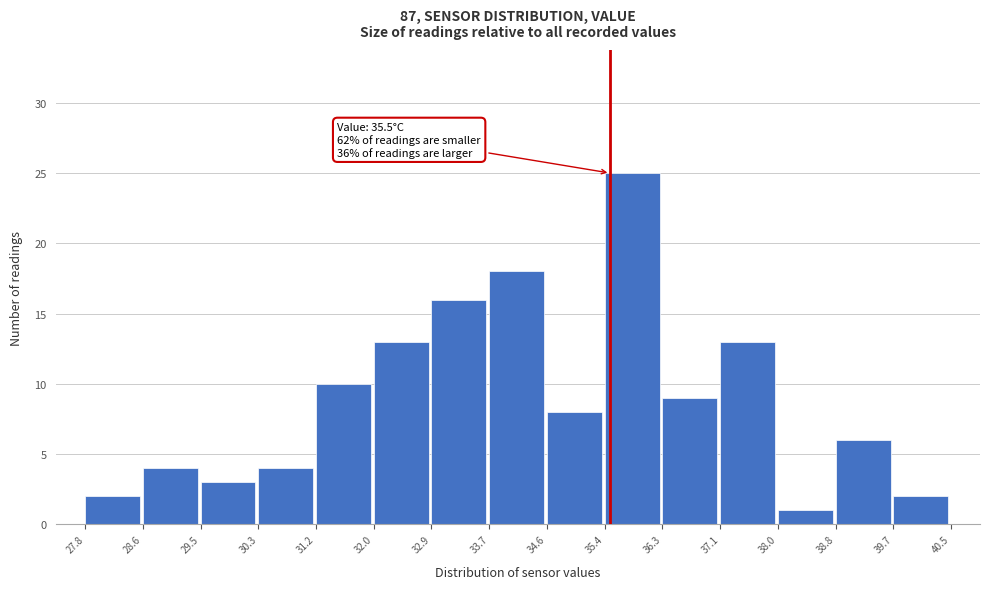

Over which range of the x-axis is the bar tallest?

35.4 to 36.3